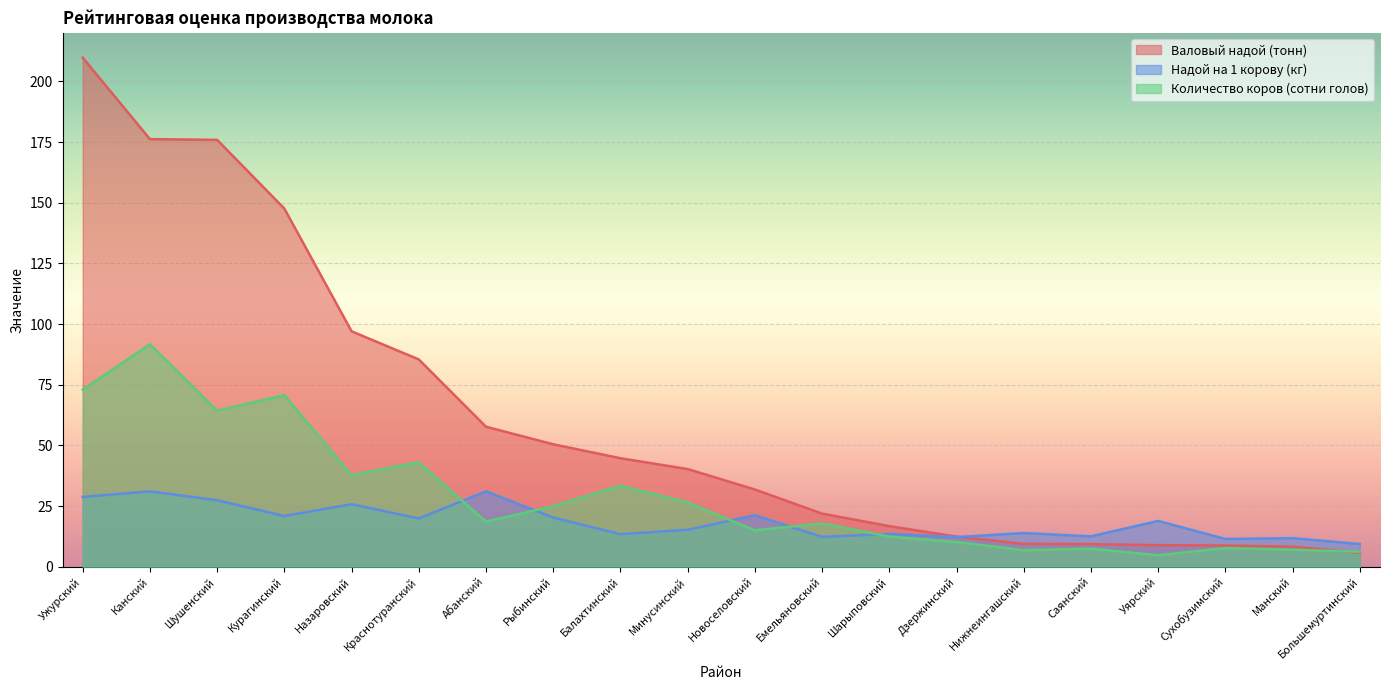

At which category does Количество коров (сотни голов) reach its first local peak?

Канский